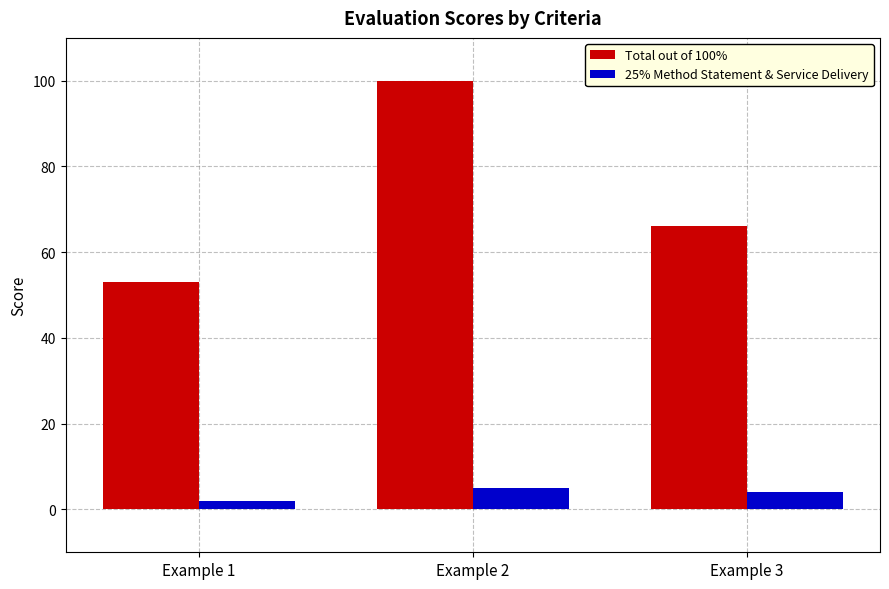

How many data points in Total out of 100% are less than 66?

1